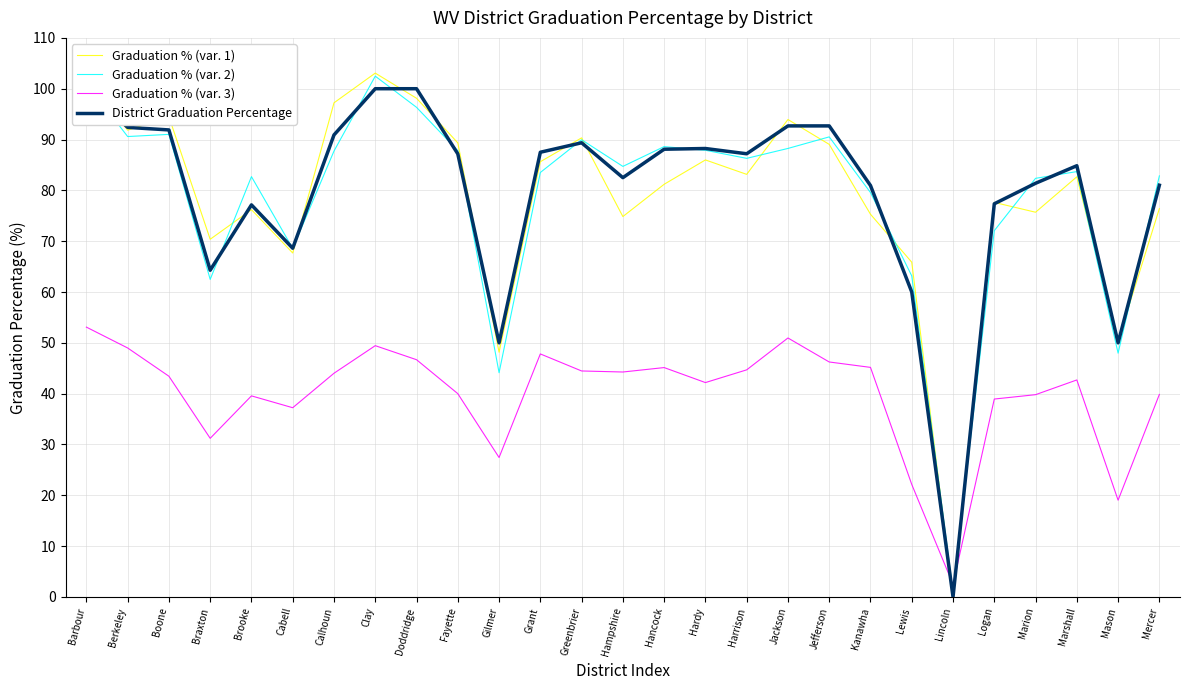

True or false: Graduation % (var. 1) has a value of 76.4 at Mercer.

True